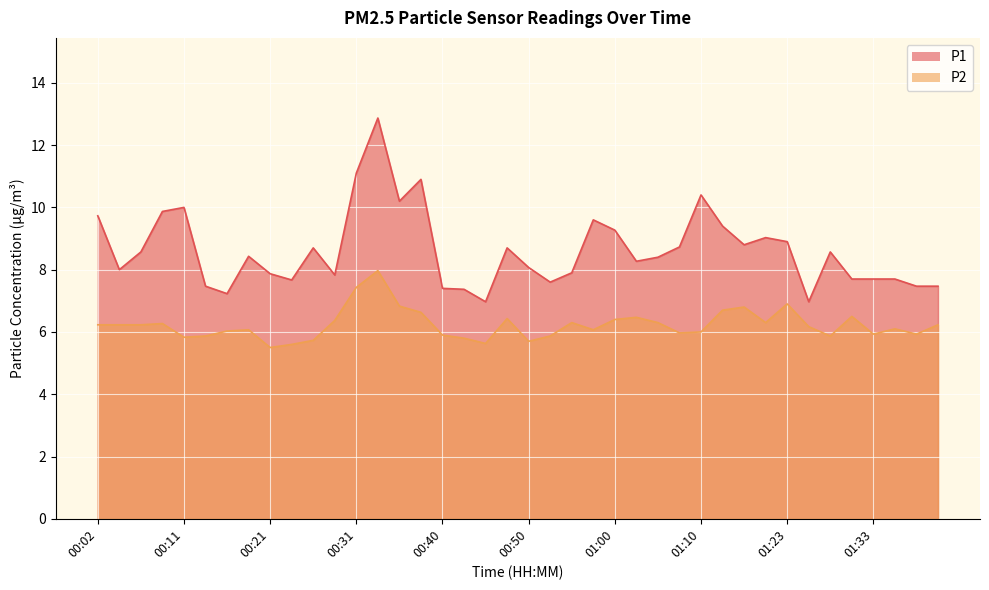

What is the sum of all P2 values?

249.1